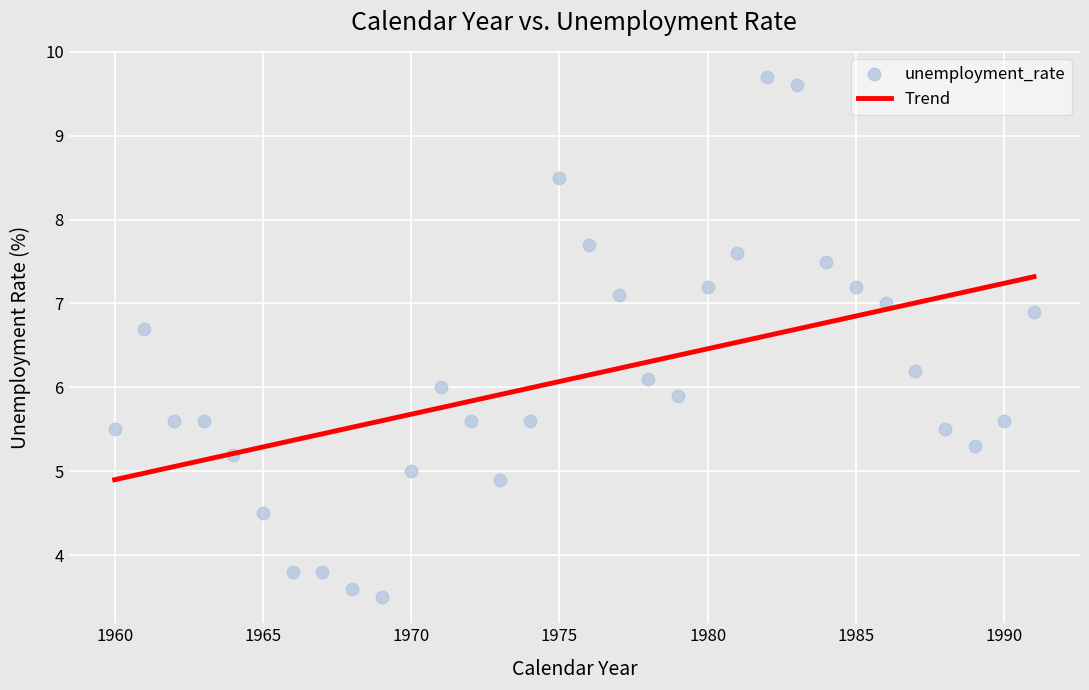

What is the range of Y values (max minus min)?

6.2